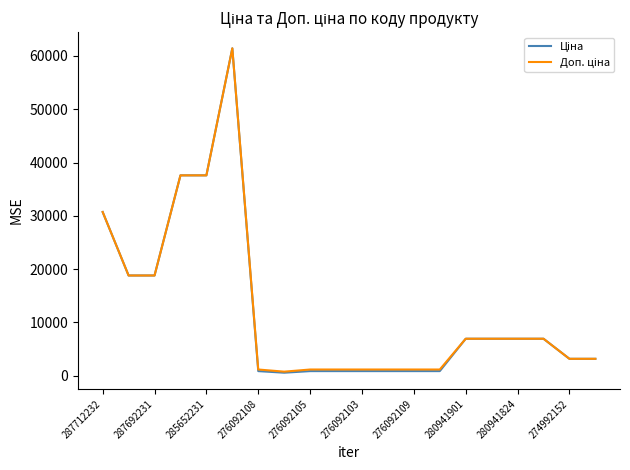

How many categories are shown in the chart?

20